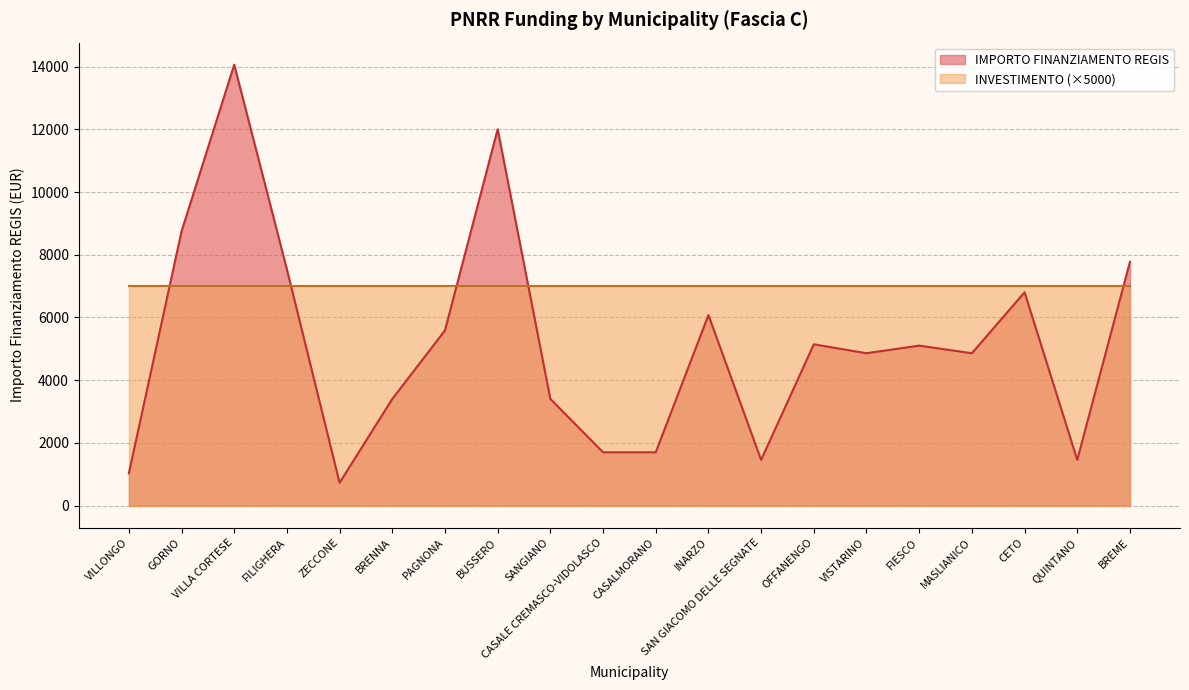

What is the sum of all values?

103441